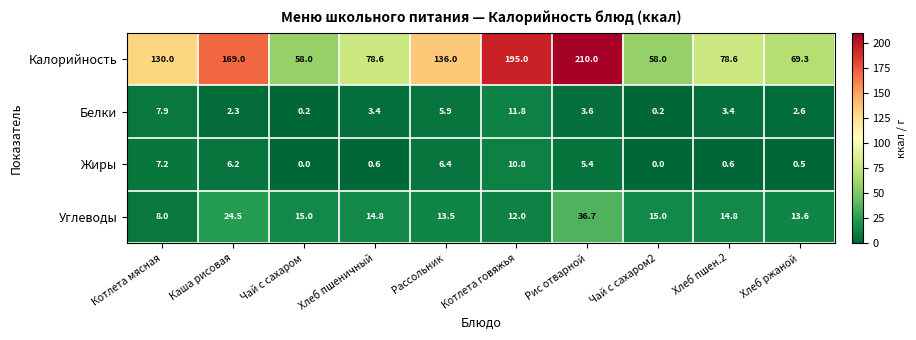

List the series in order of their peak value, highest first.

Калорийность, Углеводы, Белки, Жиры